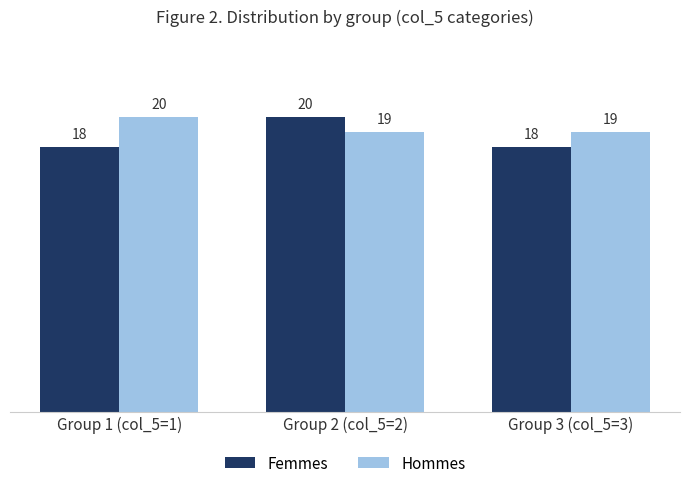

What is the total value across all series at Group 3 (col_5=3)?

37